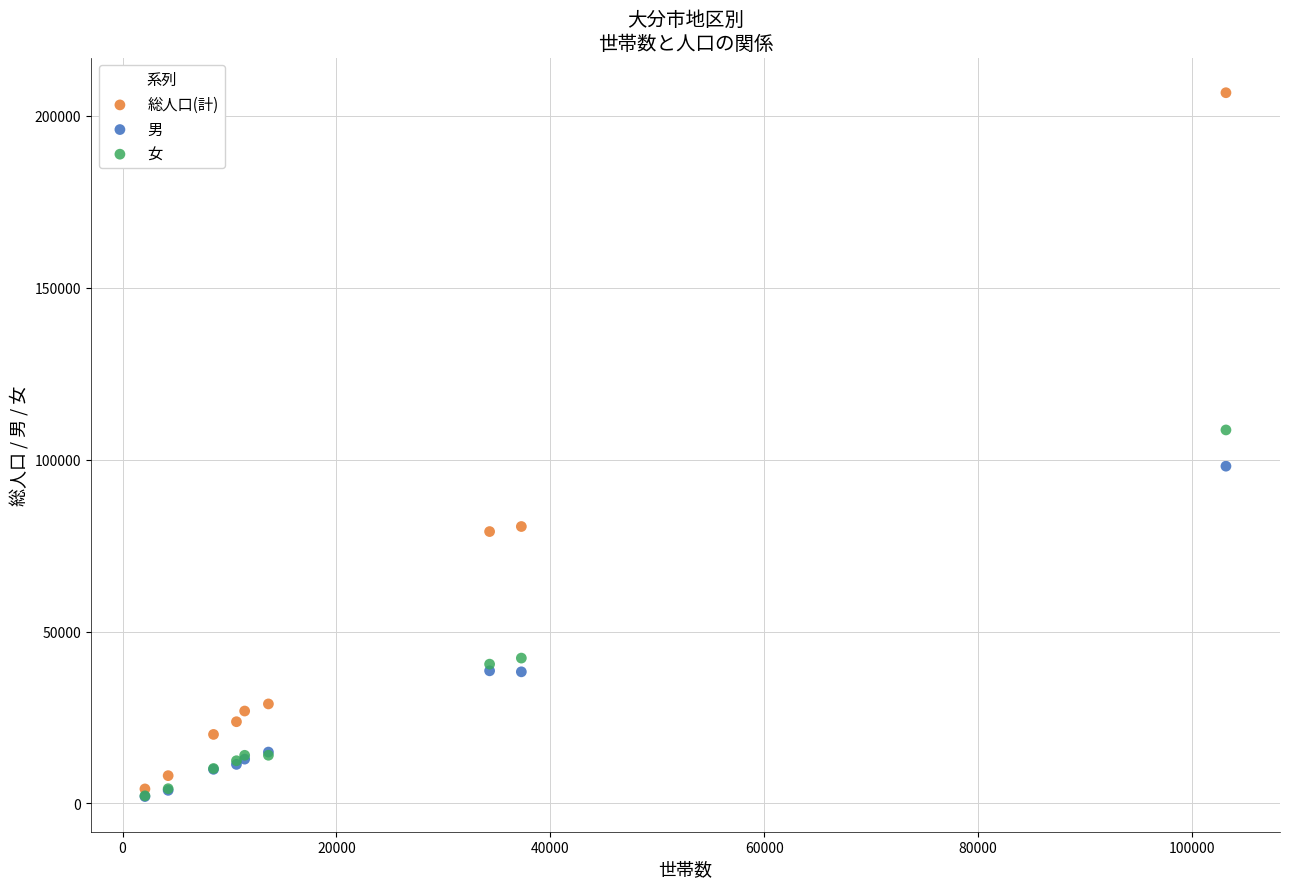

In the 総人口(計) series, what Y value is closest to 105477?

80549